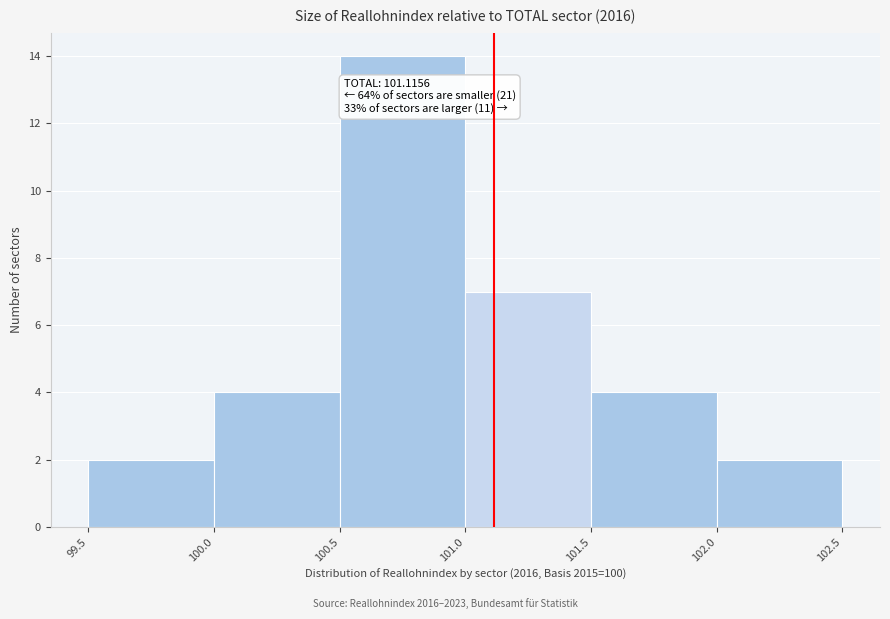

Over which range of the x-axis is the bar tallest?

100.5 to 101.0